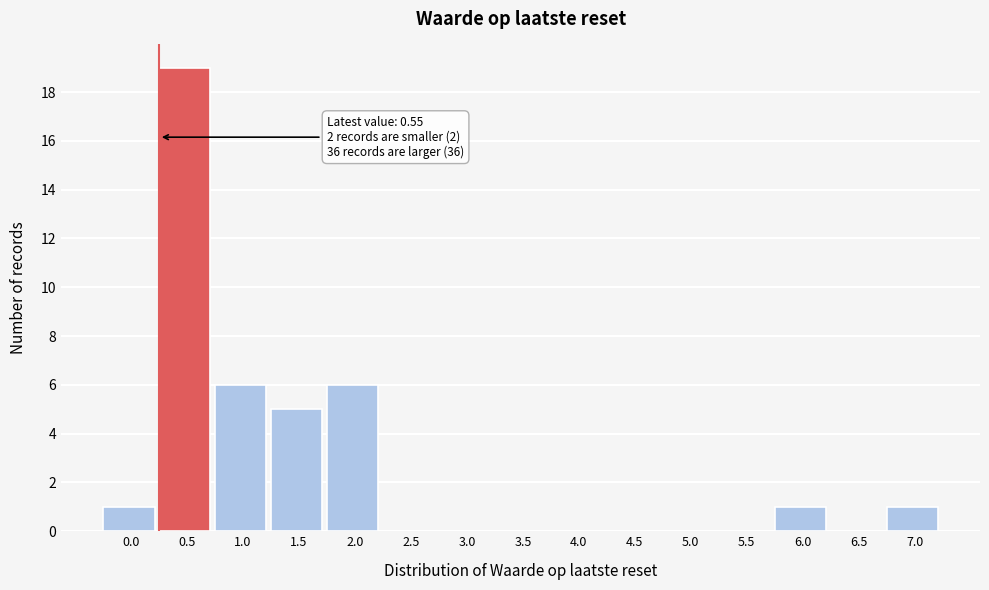

Reading right to left, list all the values displayed in this chart.

7.0=1	6.5=0	6.0=1	5.5=0	5.0=0	4.5=0	4.0=0	3.5=0	3.0=0	2.5=0	2.0=6	1.5=5	1.0=6	0.5=19	0.0=1